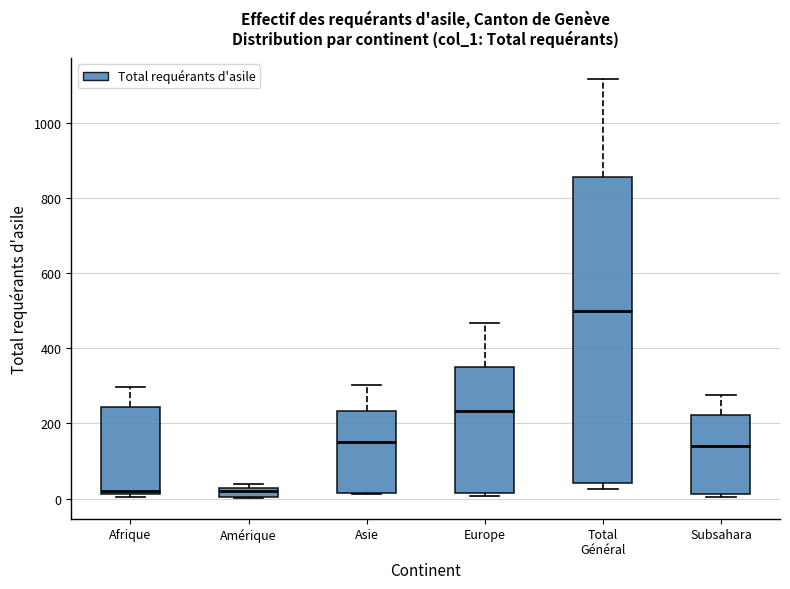

Comparing the boxes themselves (not the whiskers), which one is the tallest?

Total Général